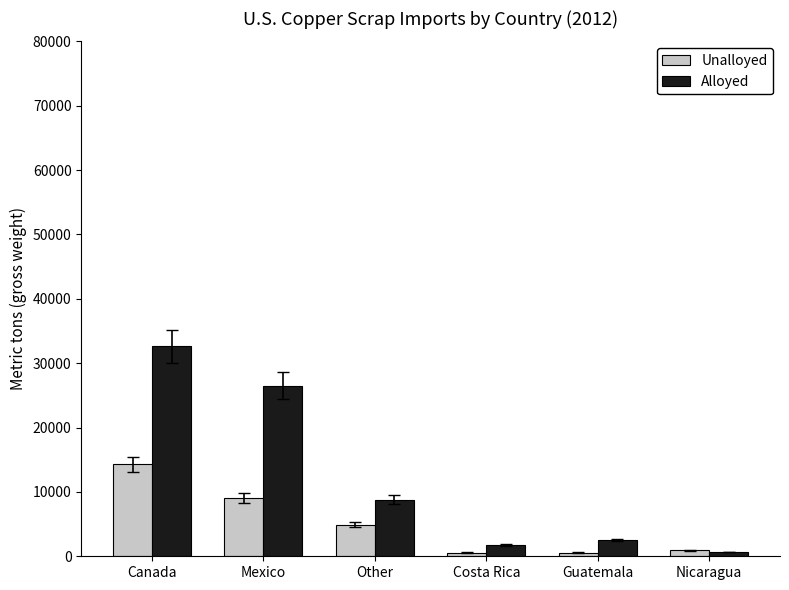

What are all the series names shown in the legend?

Unalloyed, Alloyed